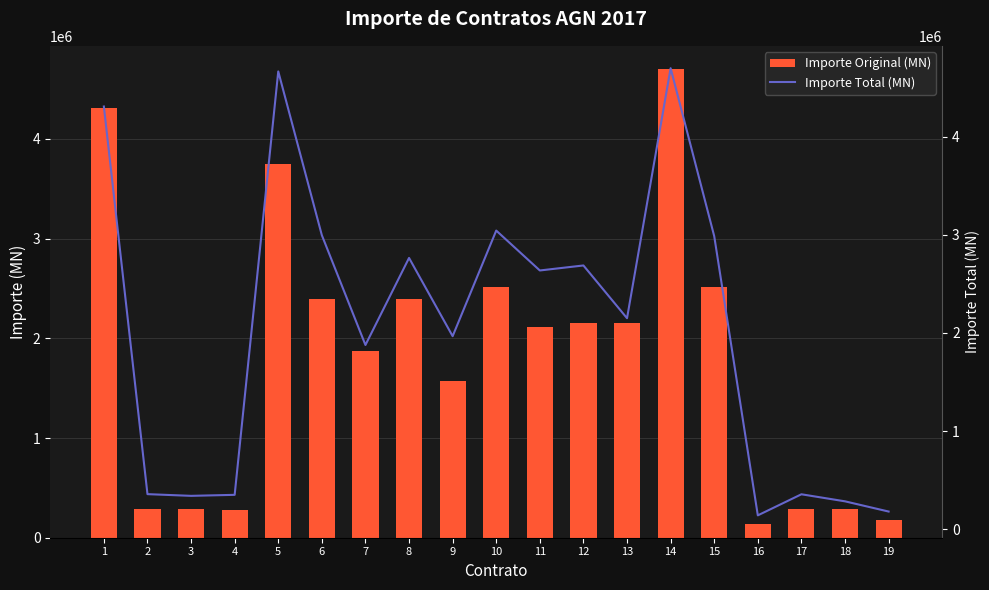

List the series in order of their peak value, highest first.

Importe Original (MN), Importe Total (MN)